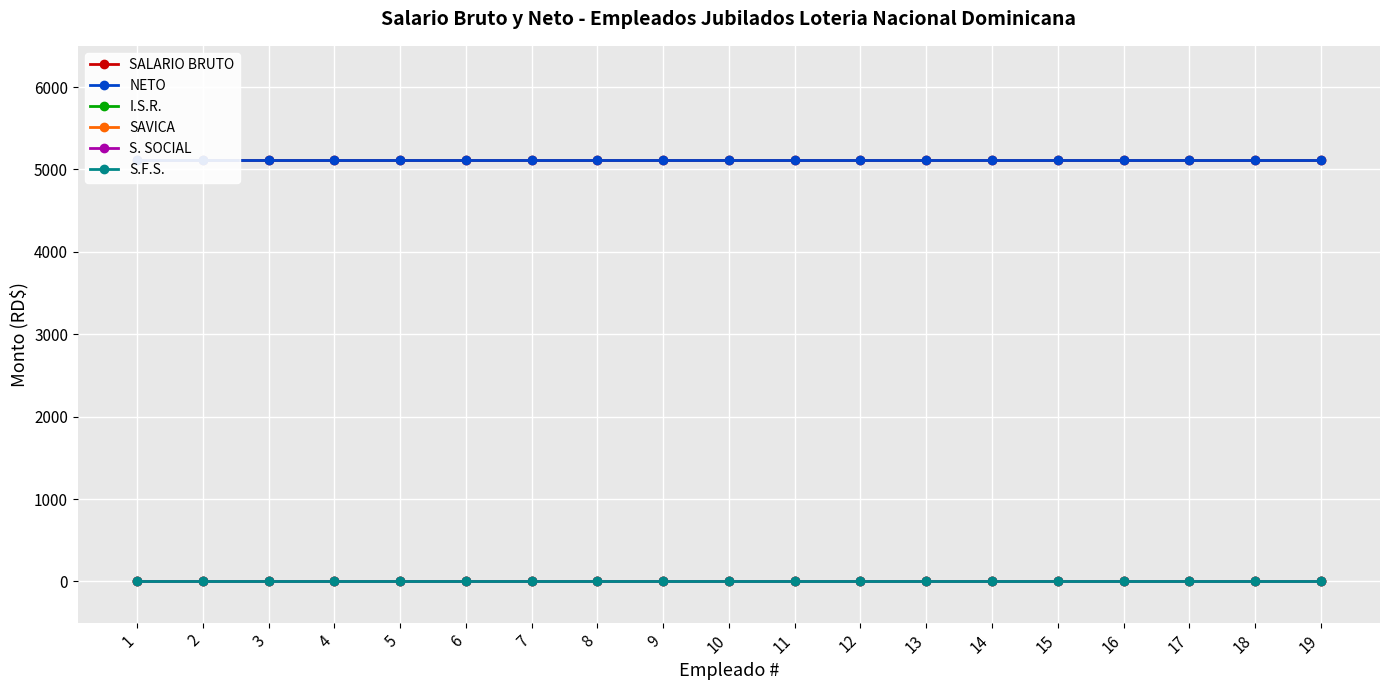

What is the spread (max minus min) of values at 3?

5117.5